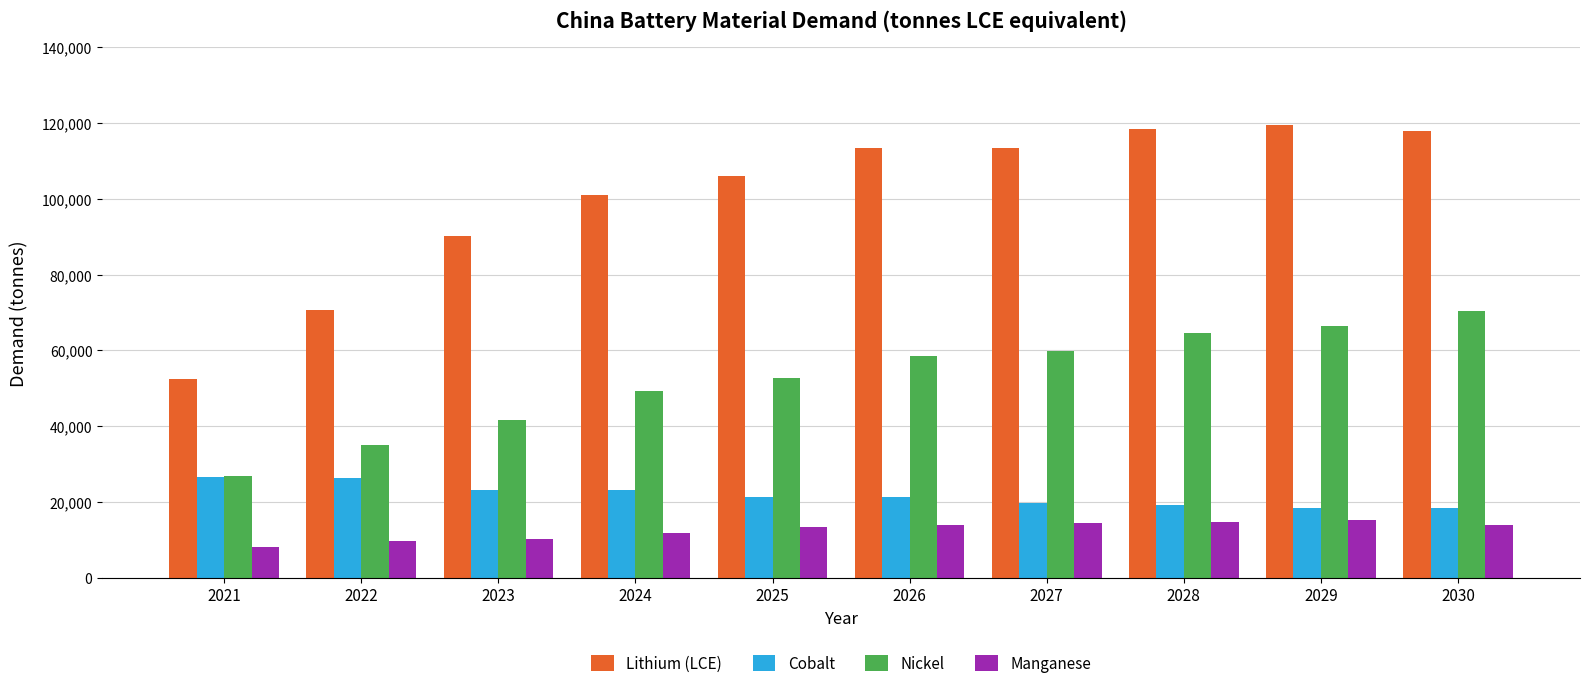

Between 2022 and 2030, which series saw the biggest shift?

Lithium (LCE)